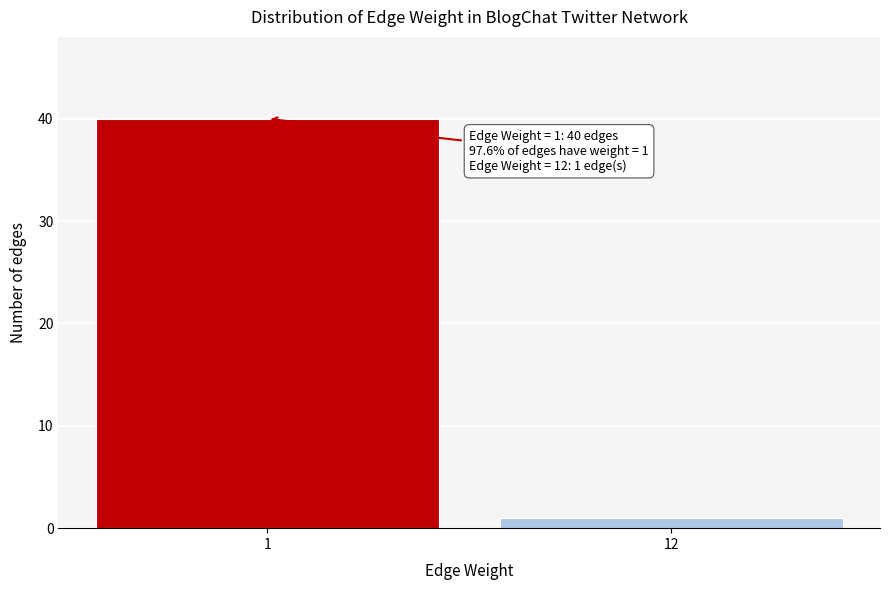

Reading left to right, list all the values displayed in this chart.

1=40	12=1